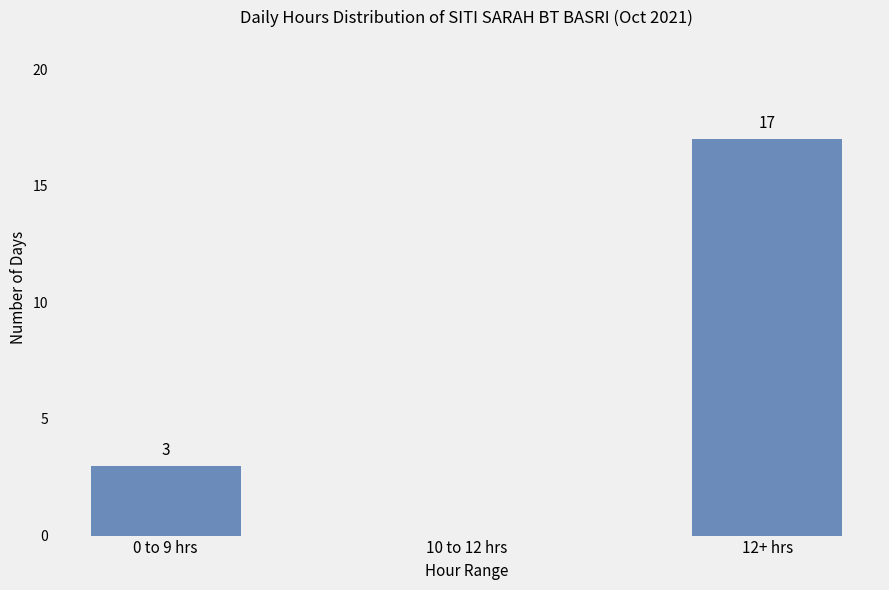

Between 0 to 9 hrs and 12+ hrs, which is larger?

12+ hrs